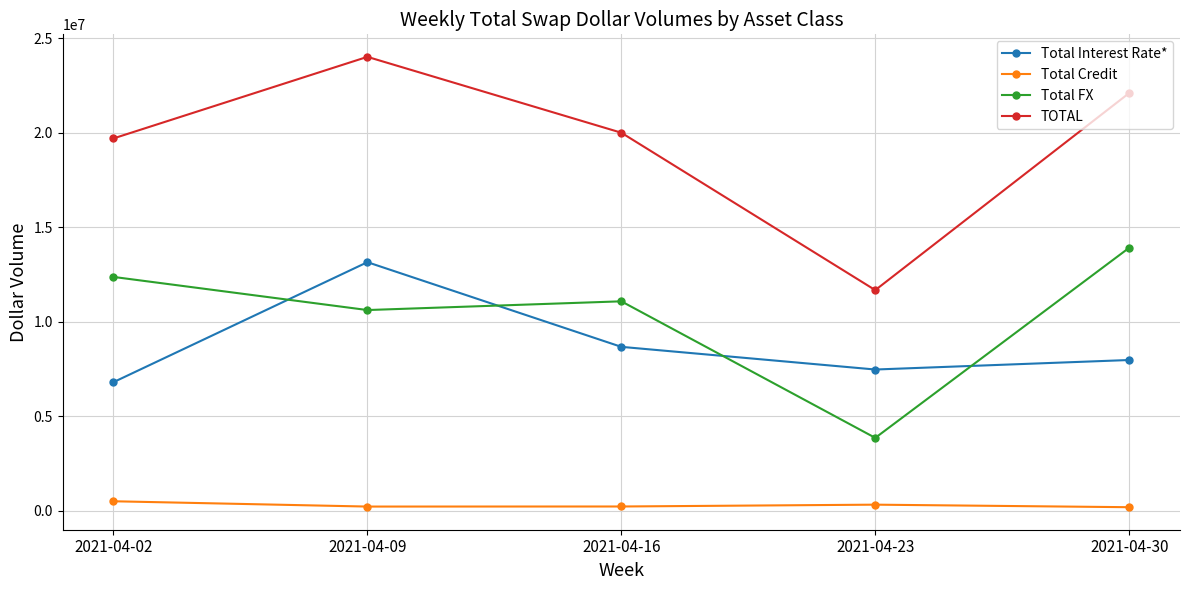

Rank the series by their maximum value, from lowest to highest.

Total Credit, Total Interest Rate*, Total FX, TOTAL